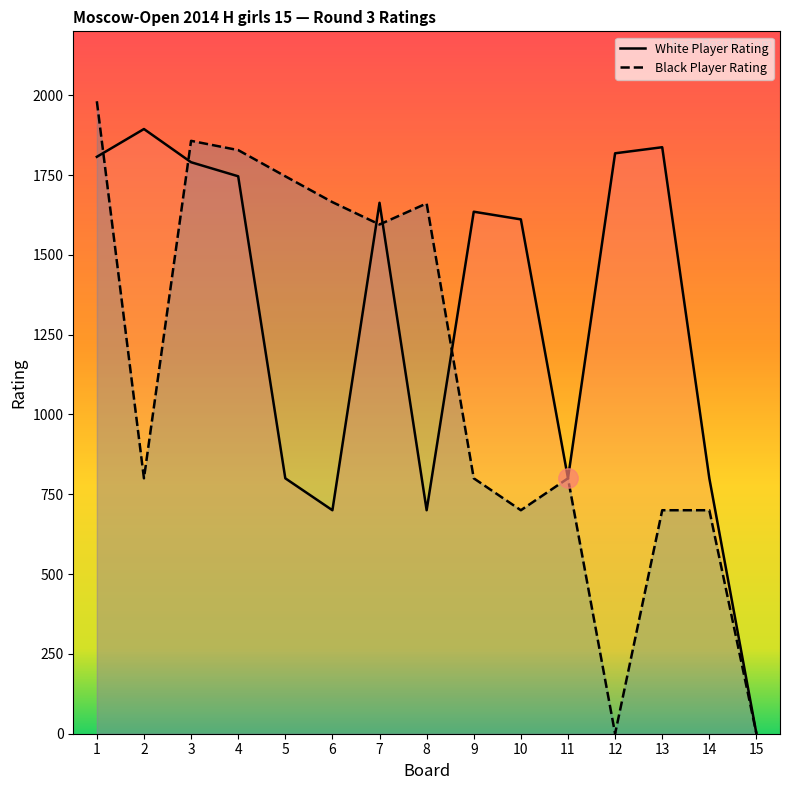

Is it true that White Player Rating equals 2501 at 7?

False